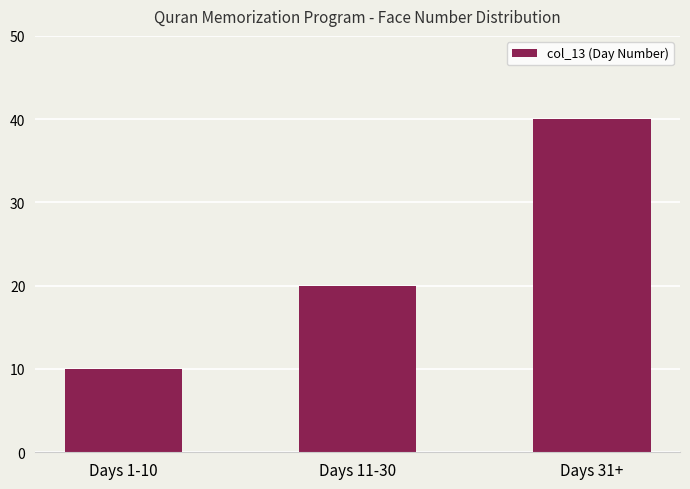

List the labels in order of value, smallest first.

Days 1-10, Days 11-30, Days 31+